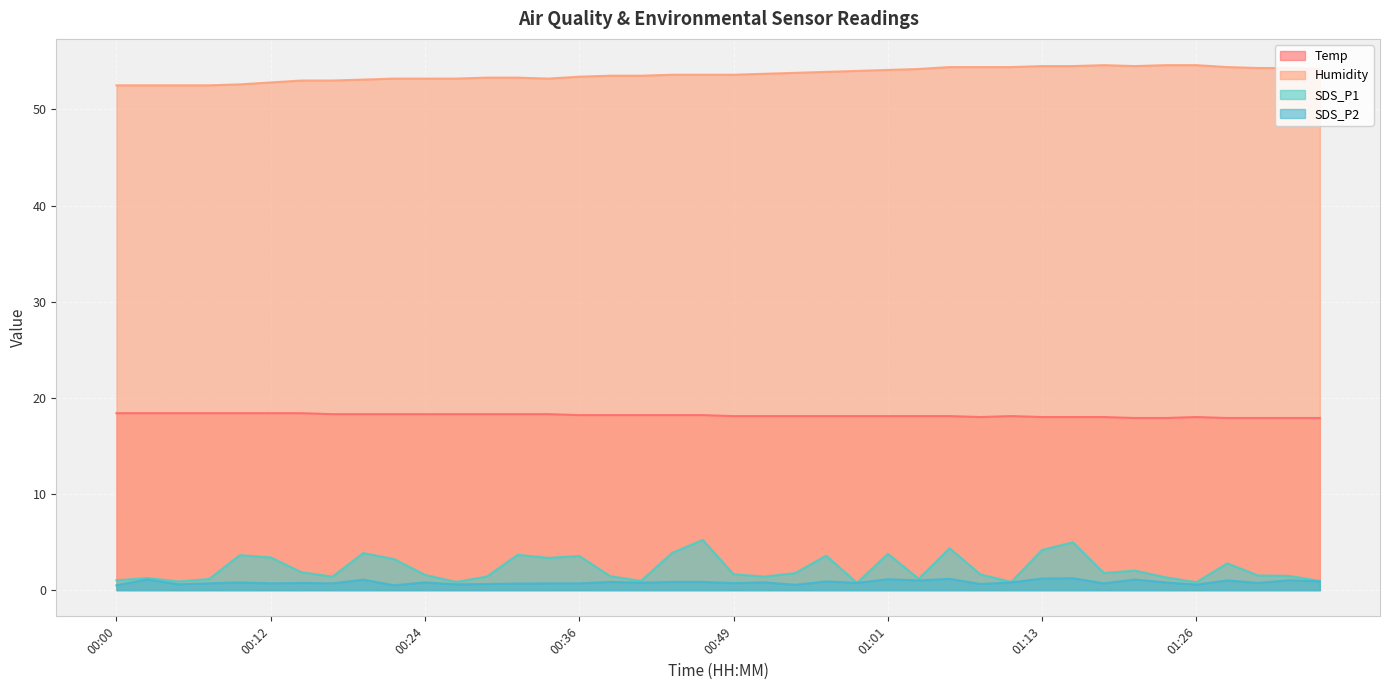

What is the difference between the maximum and minimum values in the Temp series?

0.5